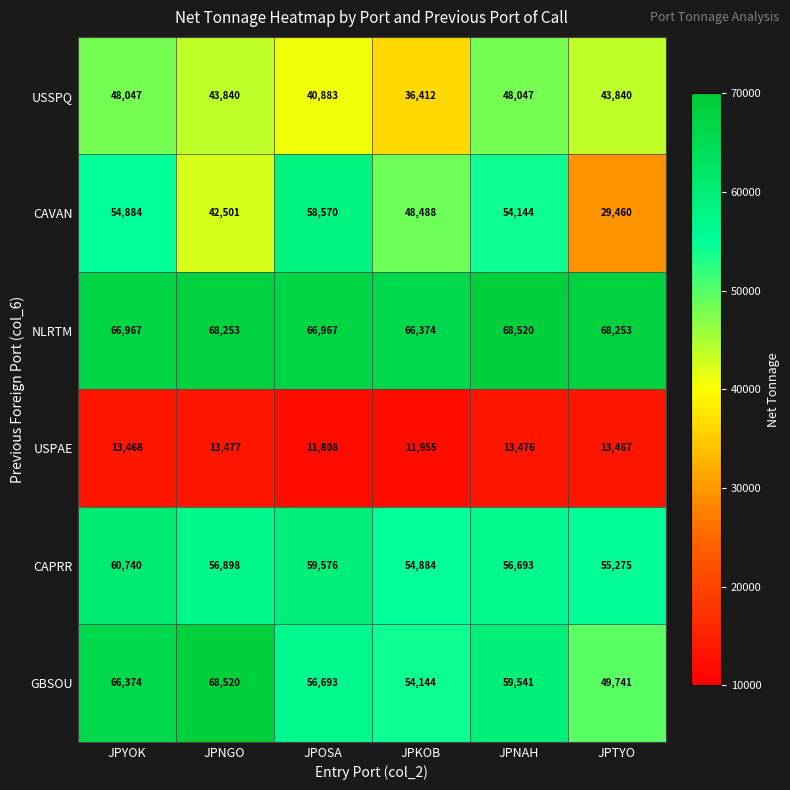

What is the smallest value displayed?

11808